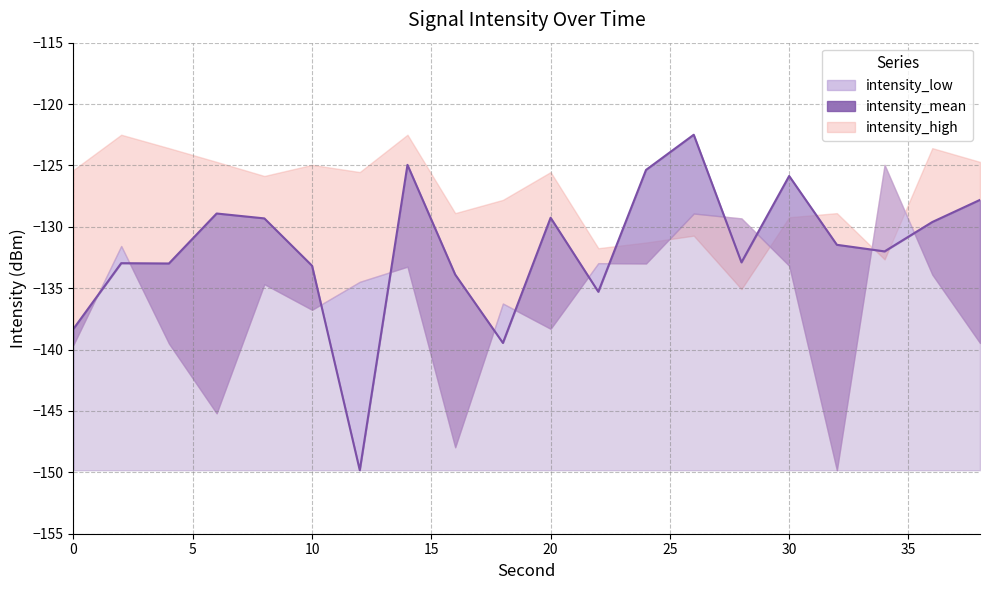

What is the minimum value shown in the chart?

-149.8